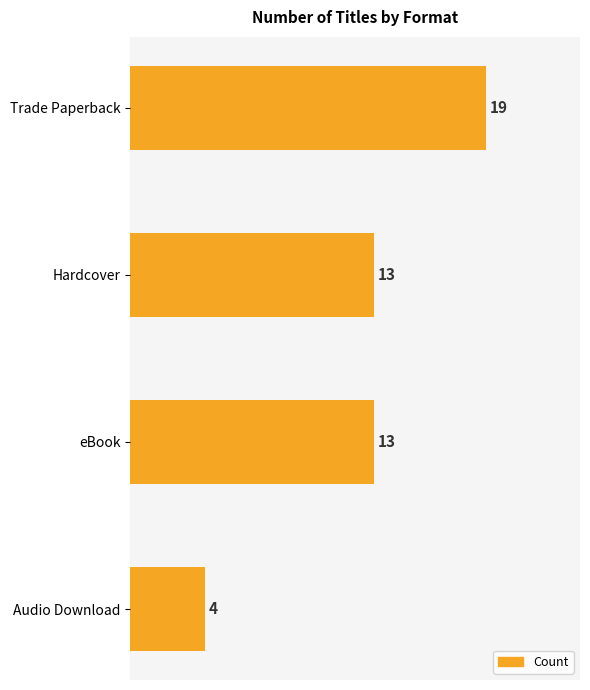

How many data points does each series have?

4